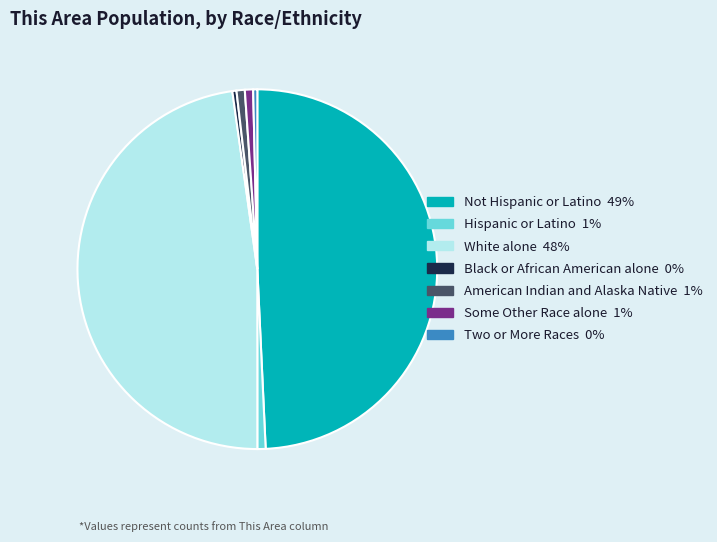

How many segments does this pie chart have?

7